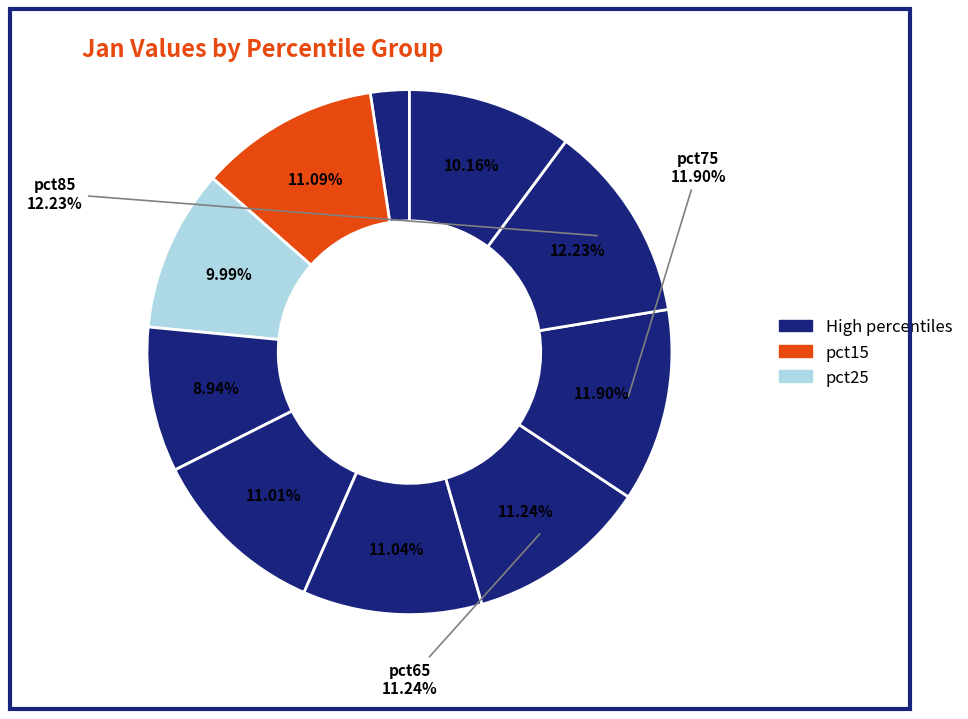

Which category has the smallest portion of the pie?

pct05